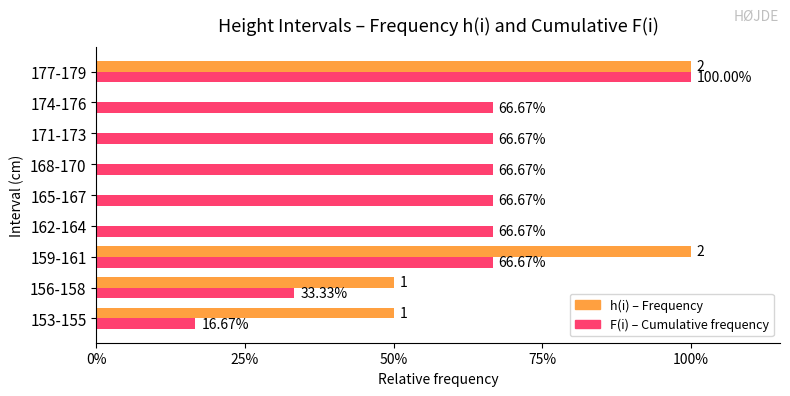

Reading left to right, transcribe all the data shown in this chart.

h(i): 0.5	0.5	1.0	0.0	0.0	0.0	0.0	0.0	1.0
F(i): 0.2	0.3	0.7	0.7	0.7	0.7	0.7	0.7	1.0